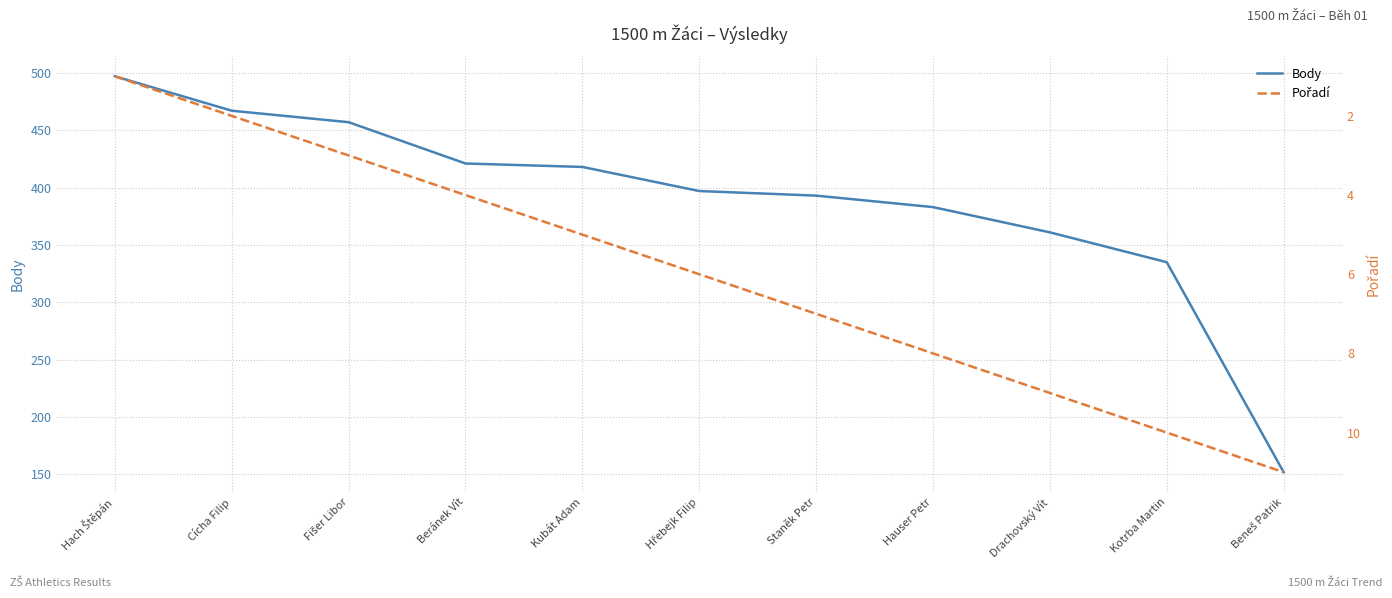

List the labels in order of Pořadí value, largest first.

Beneš Patrik, Kotrba Martin, Drachovský Vít, Hauser Petr, Staněk Petr, Hřebejk Filip, Kubát Adam, Beránek Vít, Fišer Libor, Cícha Filip, Hach Štěpán